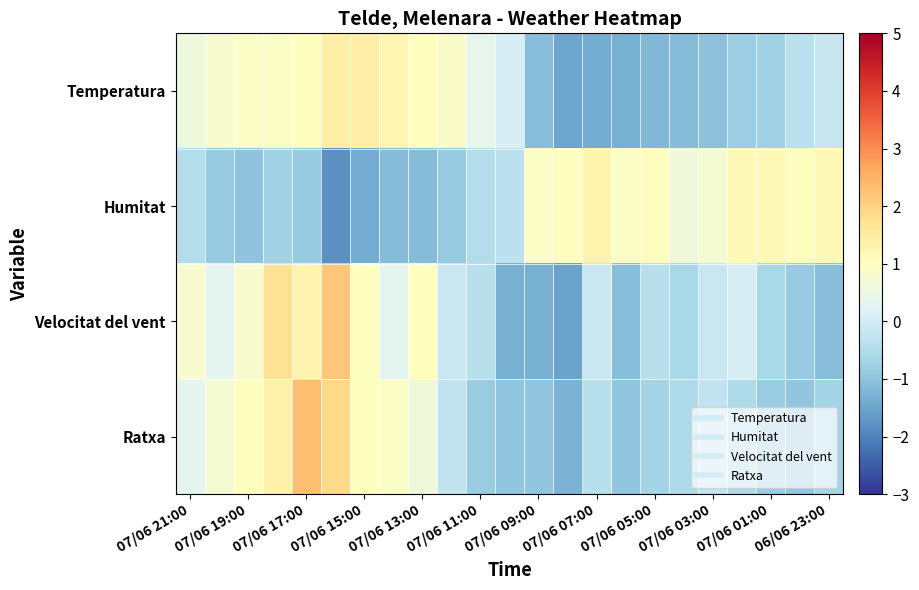

Count the number of data series in this chart.

4